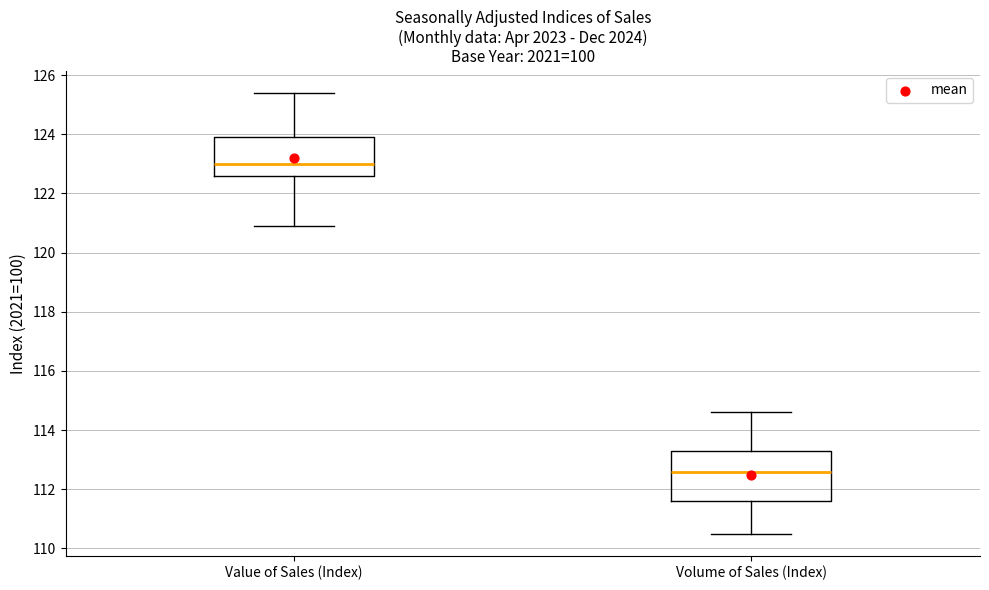

Where does the median line of the box for Value of Sales (Index) sit on the y-axis? The values are not printed on the chart, so give them approximately, as read against the axis.

123.0